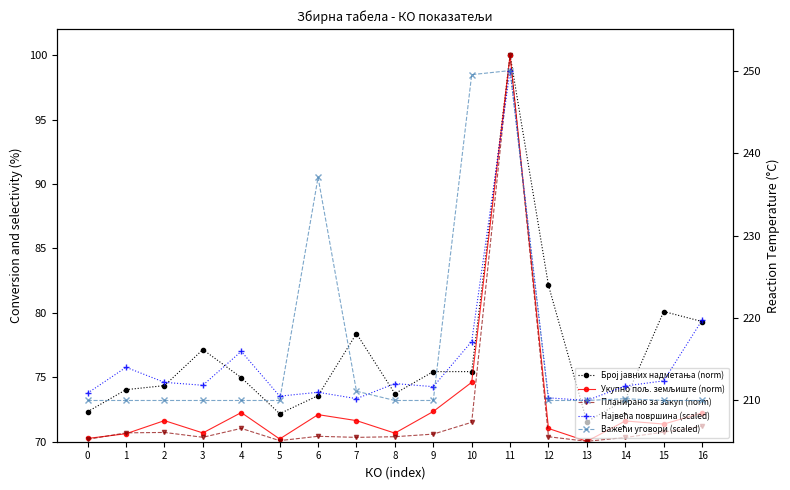

After their last crossing, which series has the higher values: Планирано за закуп (norm) or Укупно пољ. земљиште (norm)?

Укупно пољ. земљиште (norm)